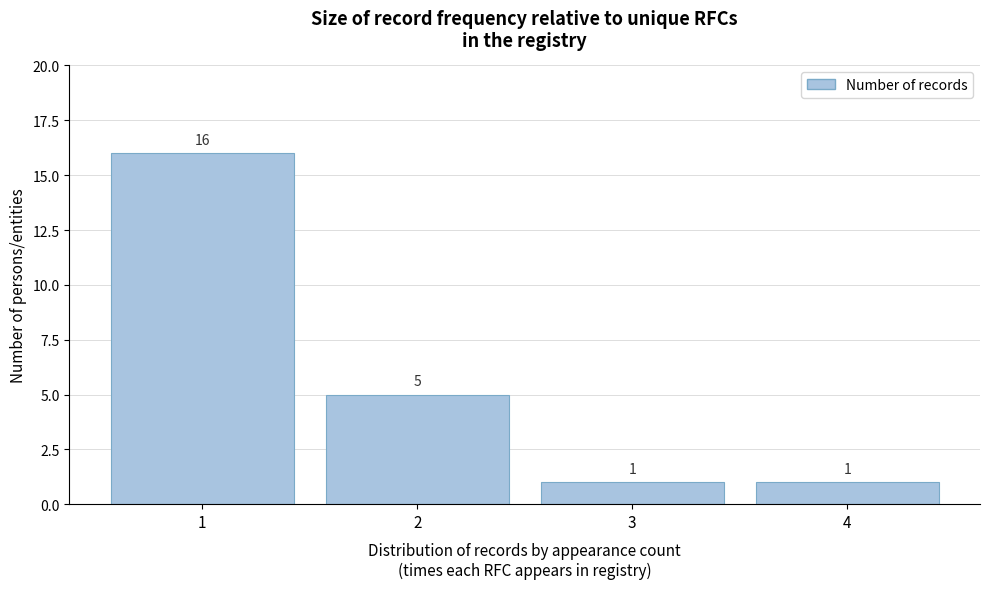

Reading left to right, what are all the values shown in this chart?

1=16	2=5	3=1	4=1